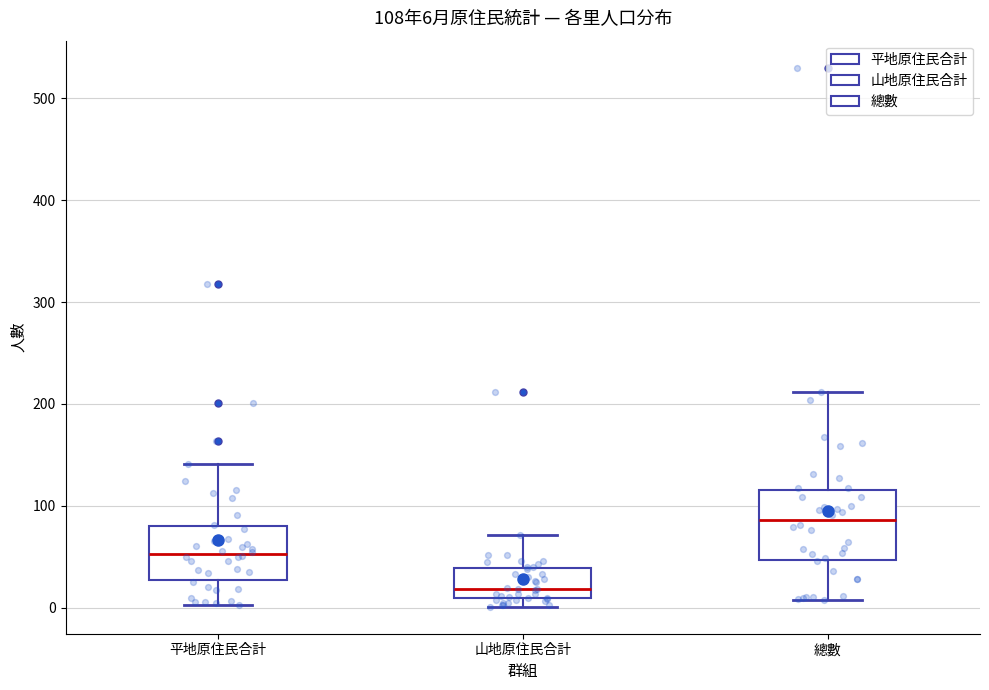

Which box is the tallest, from its lower edge to its upper edge?

總數